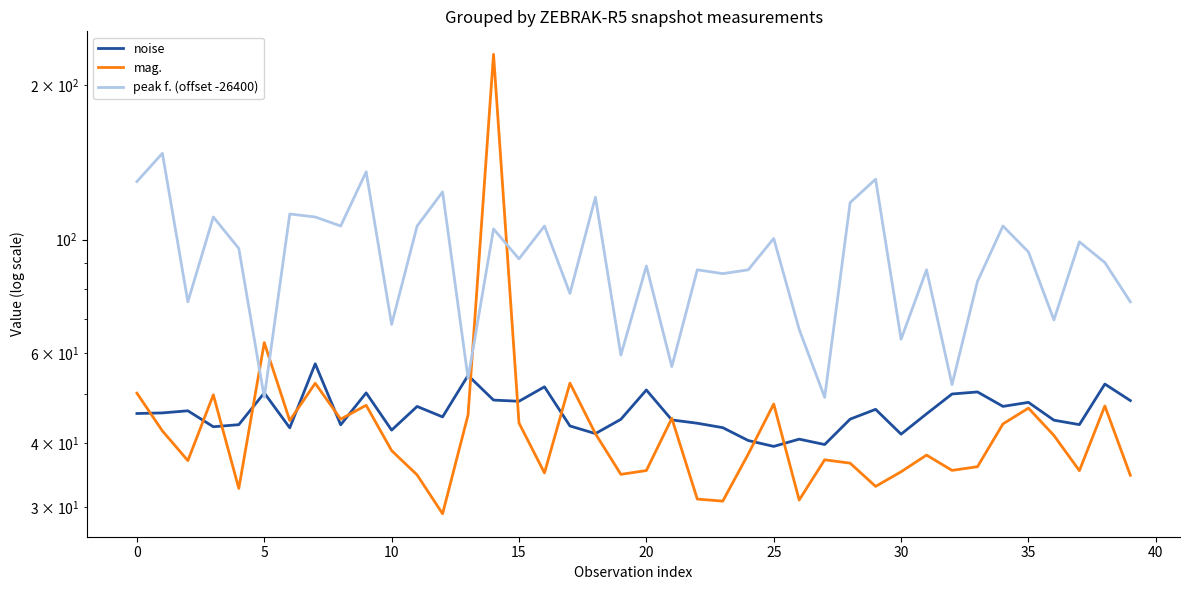

What is the label of the 20th point from the right?

20